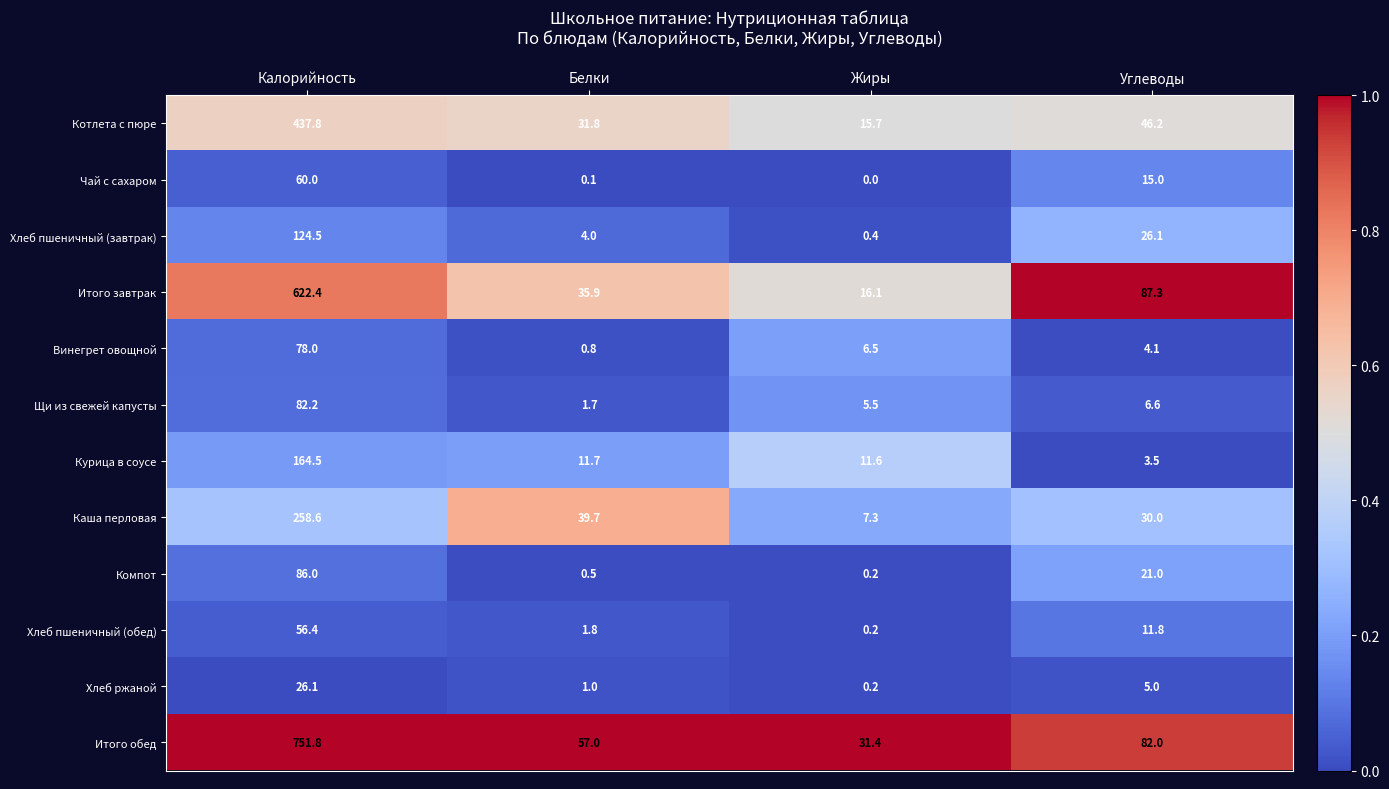

At which category is the sum across all series the highest?

Калорийность